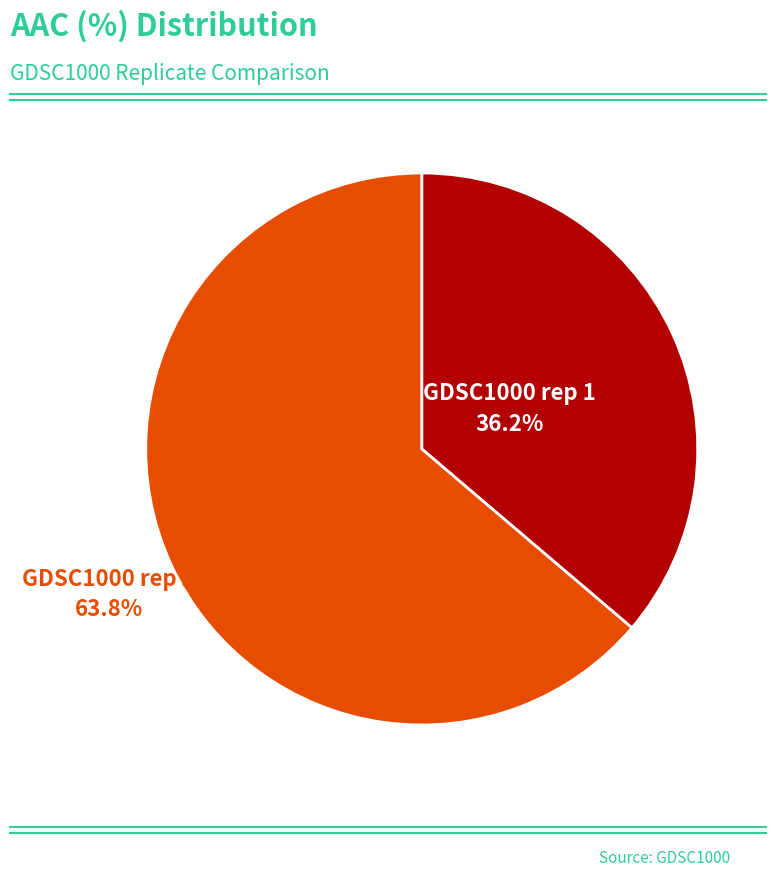

Is there any slice that represents more than half of the pie?

Yes